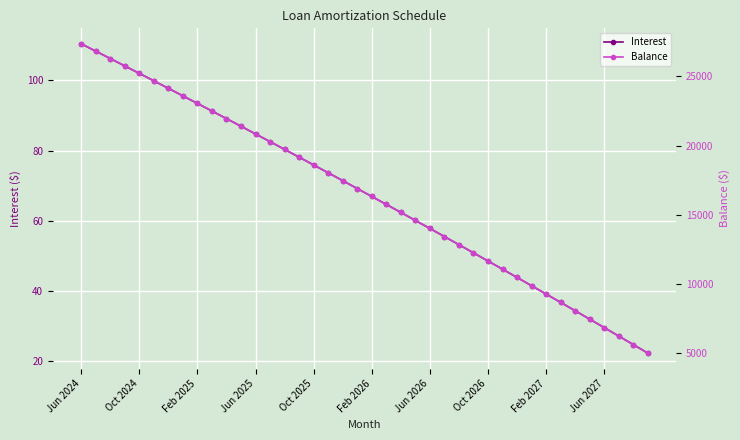

How many data points in Interest are above 69?

20